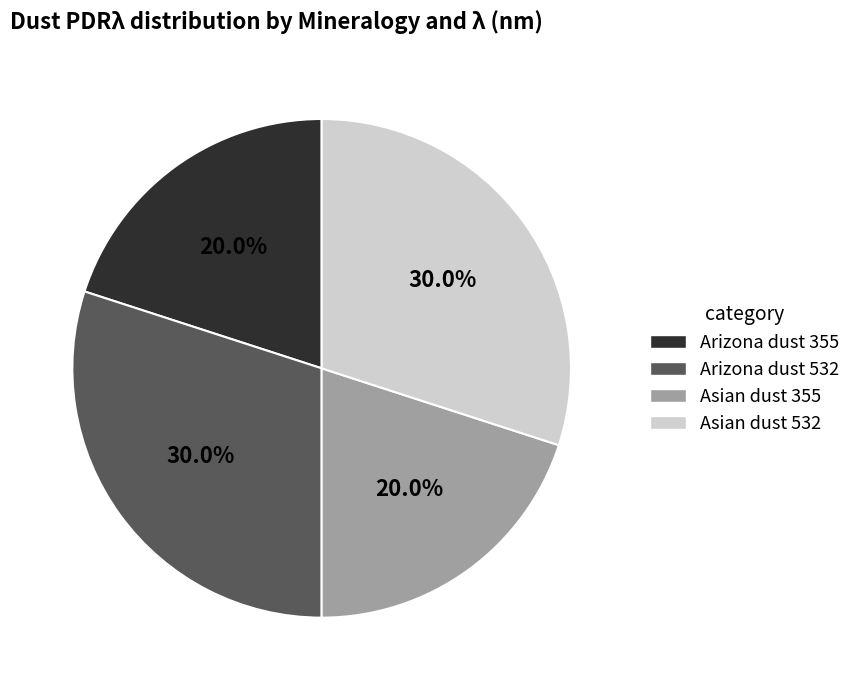

What percentage is NOT represented by Asian dust 355?

80.0%